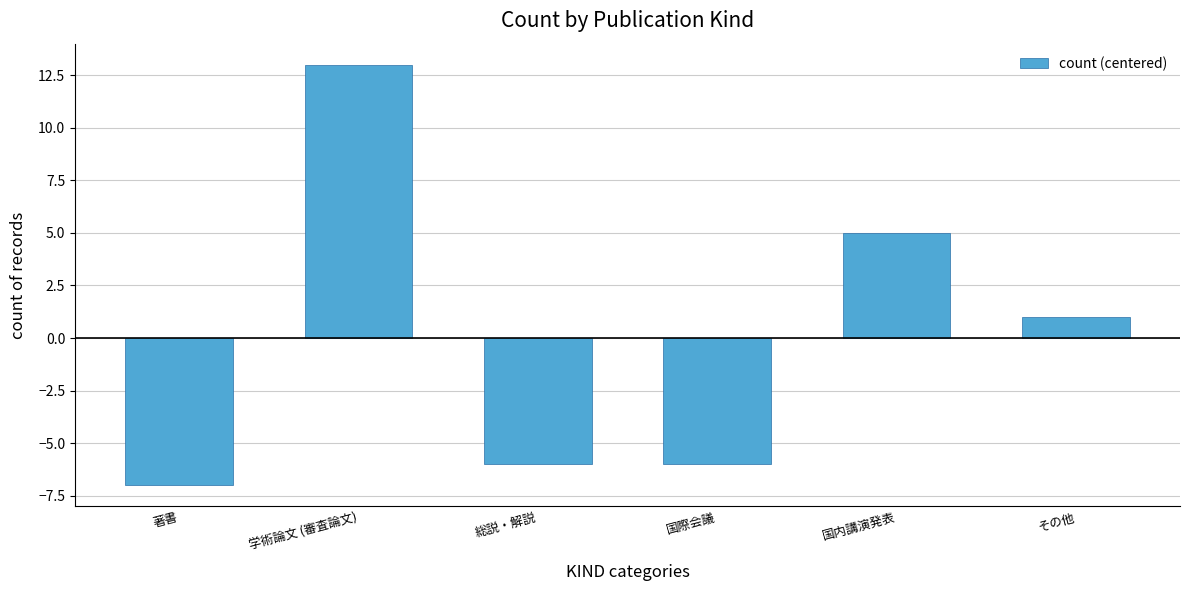

What is the value of the 2nd bar from the left?

13